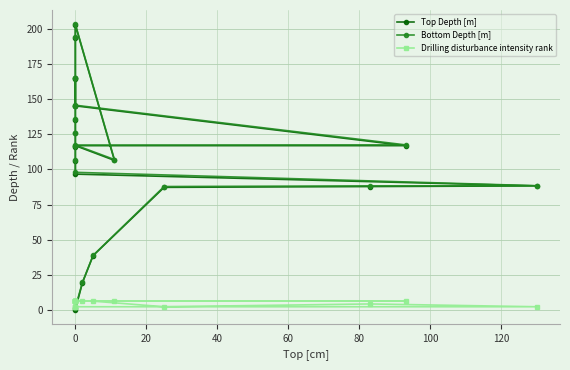

How many intersections are there between Drilling disturbance intensity rank and Bottom Depth [m]?

1